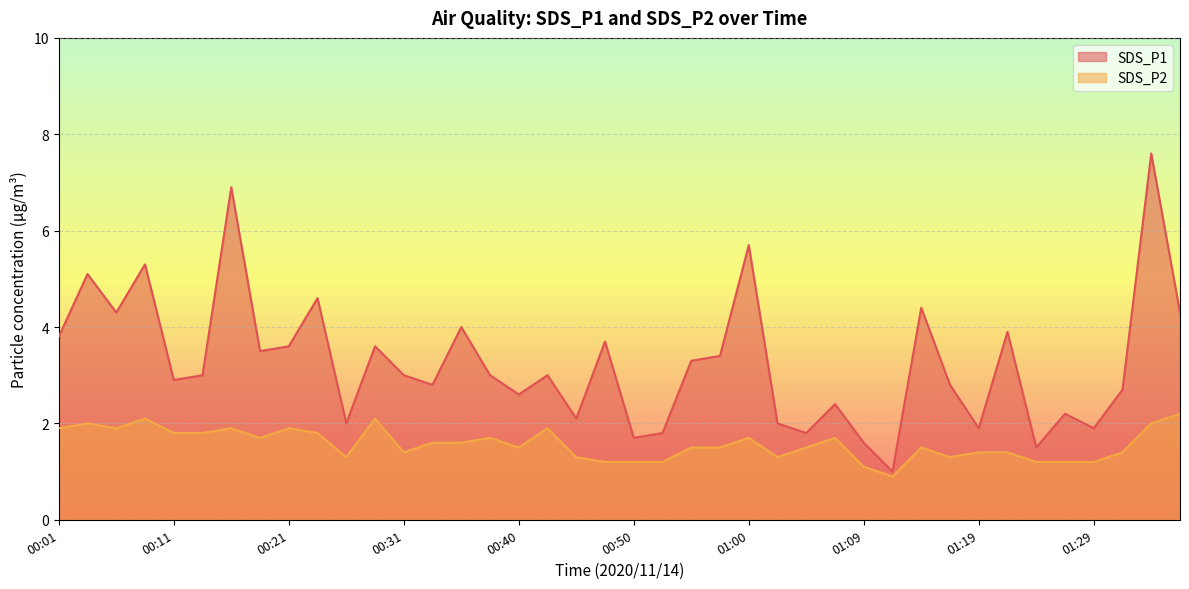

Where does the SDS_P1 series first go above 3?

00:01